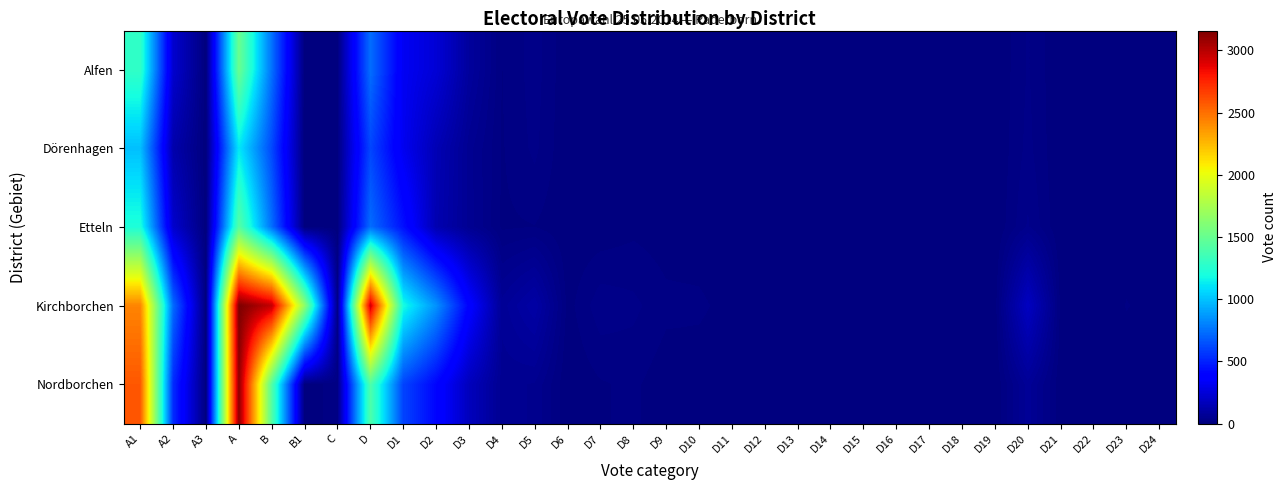

Which series has the widest spread of values?

Kirchborchen